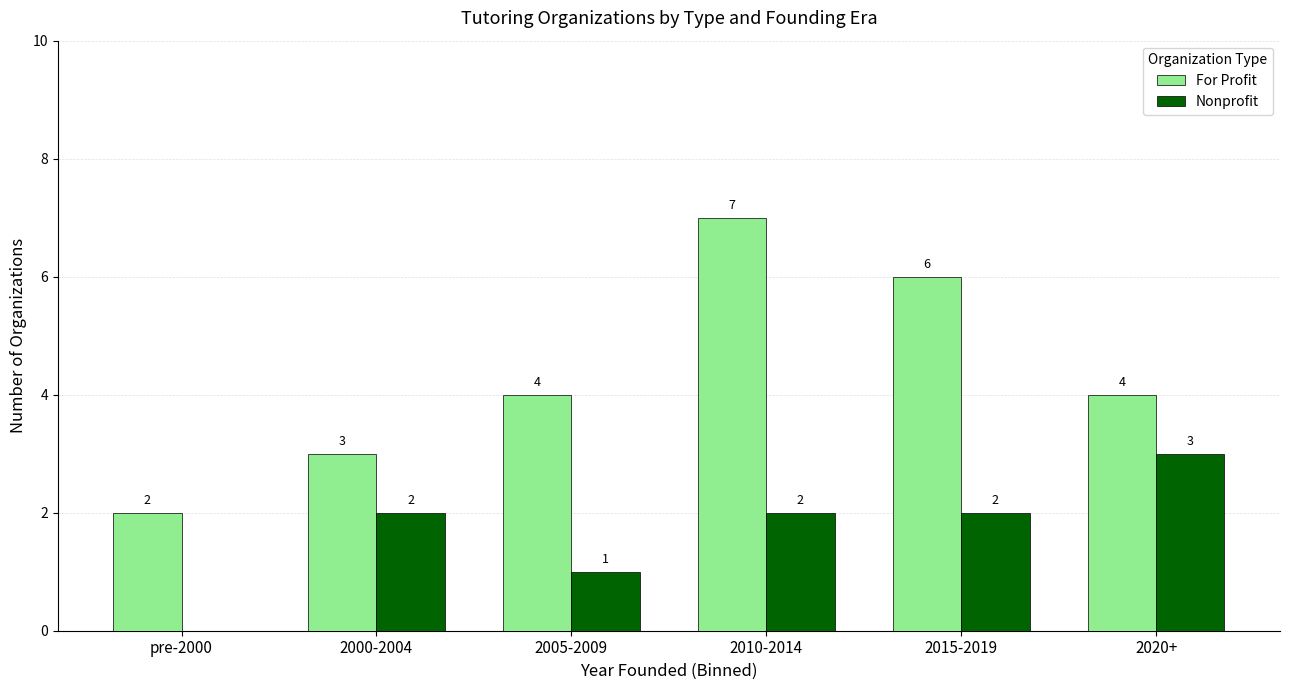

Between 2010-2014 and 2020+, which series saw the biggest shift?

For Profit